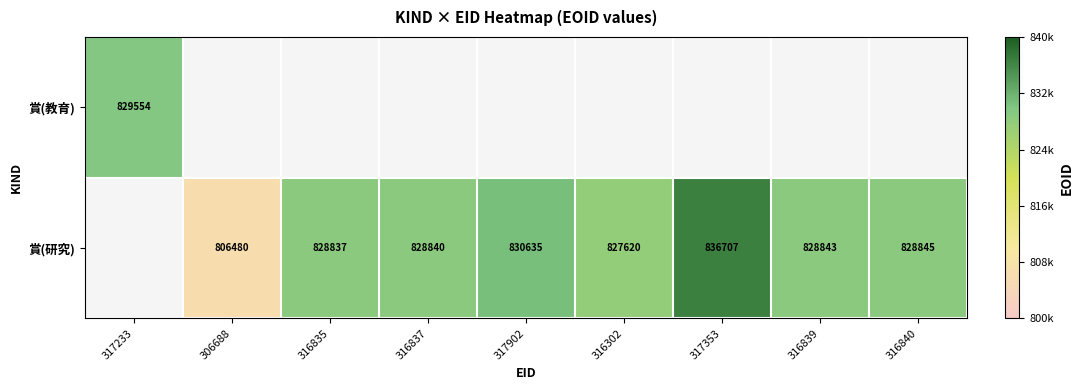

Is the value of 賞(教育) at 317233 greater than the value of 賞(研究) at 316837?

Yes